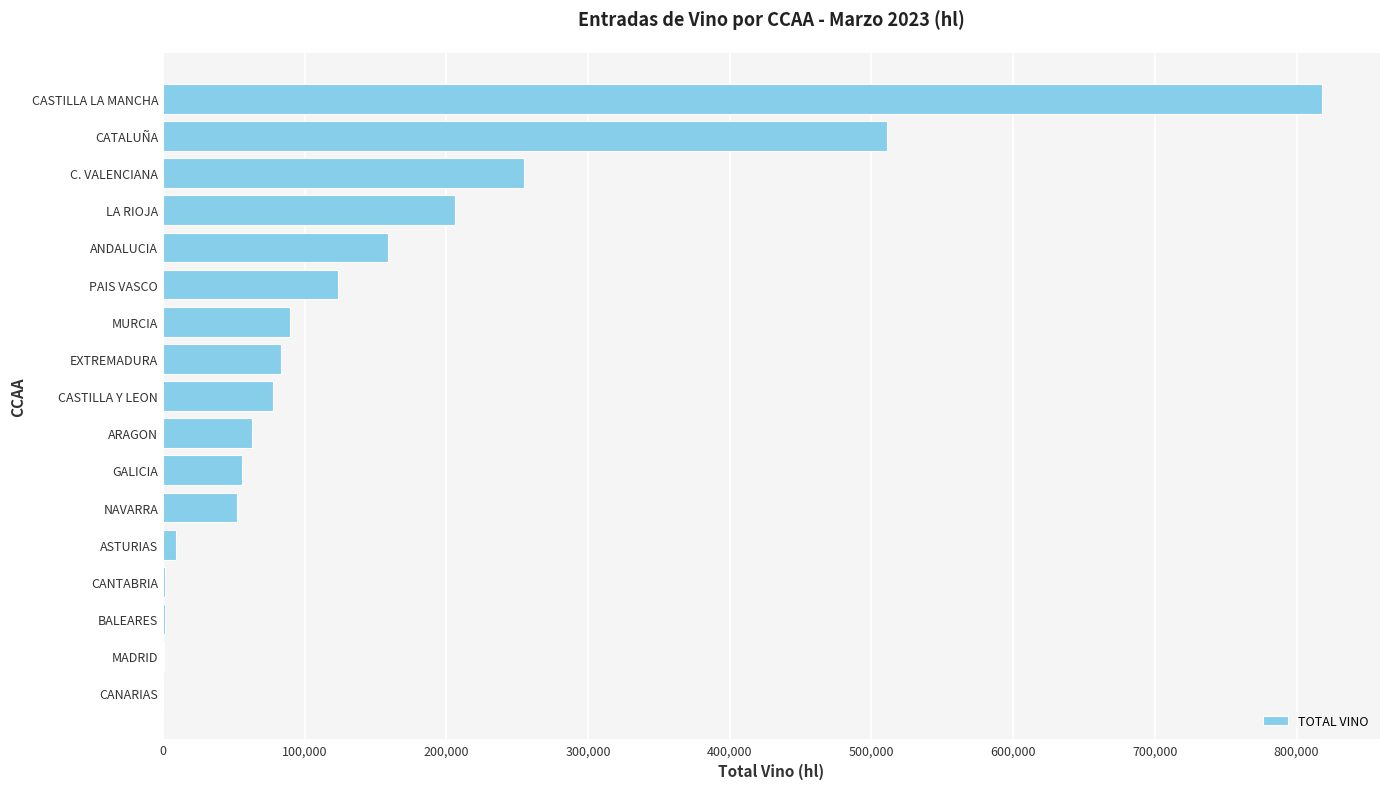

True or false: the data shows 123764 at PAIS VASCO.

True